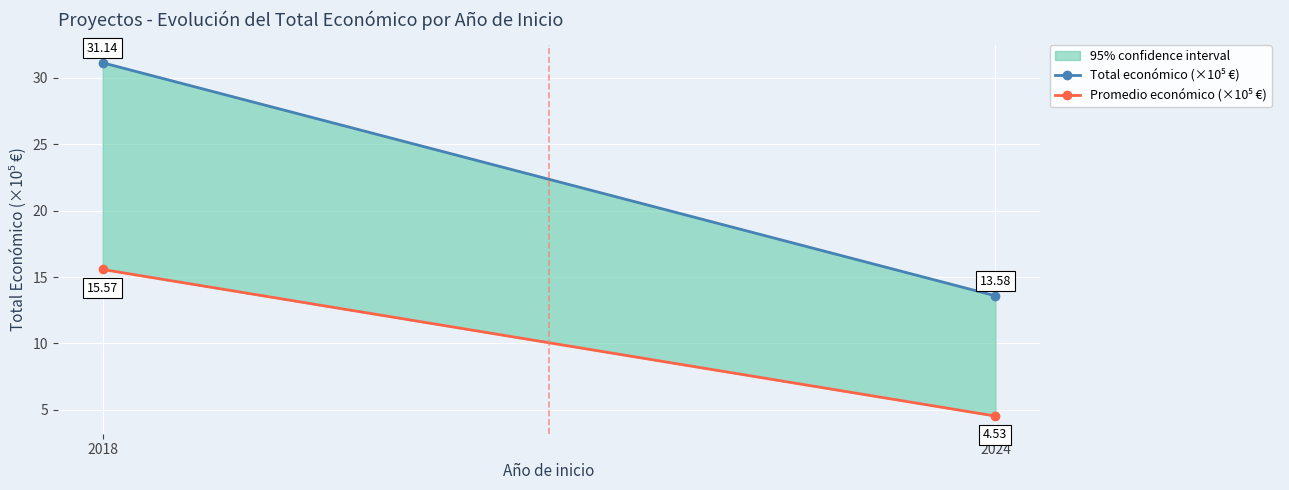

List the labels in order of Promedio económico (×10⁵ €) value, largest first.

2018, 2024